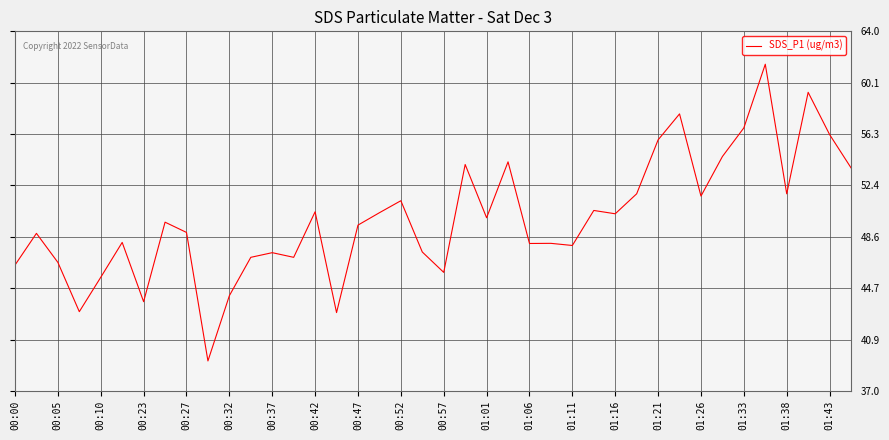

What is the difference between the maximum and minimum values?

22.3